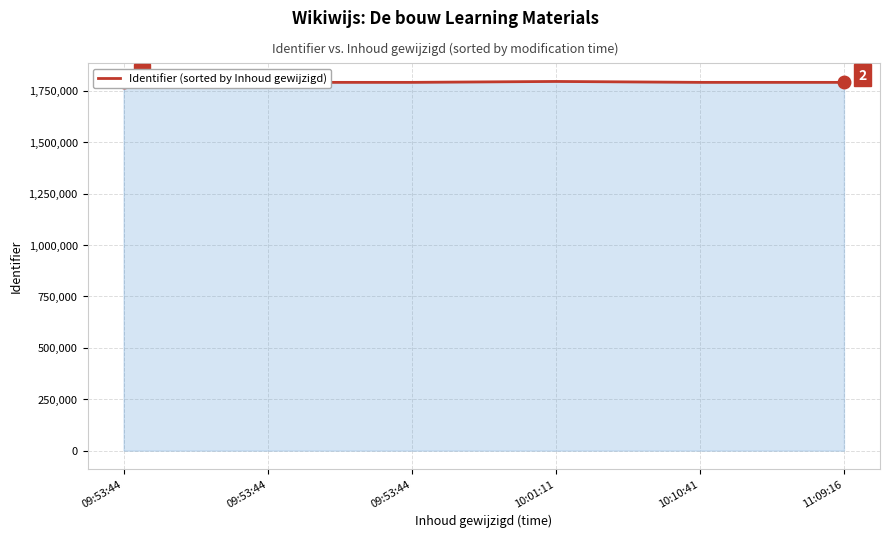

At which label is the value closest to 1793738?

09:53:44